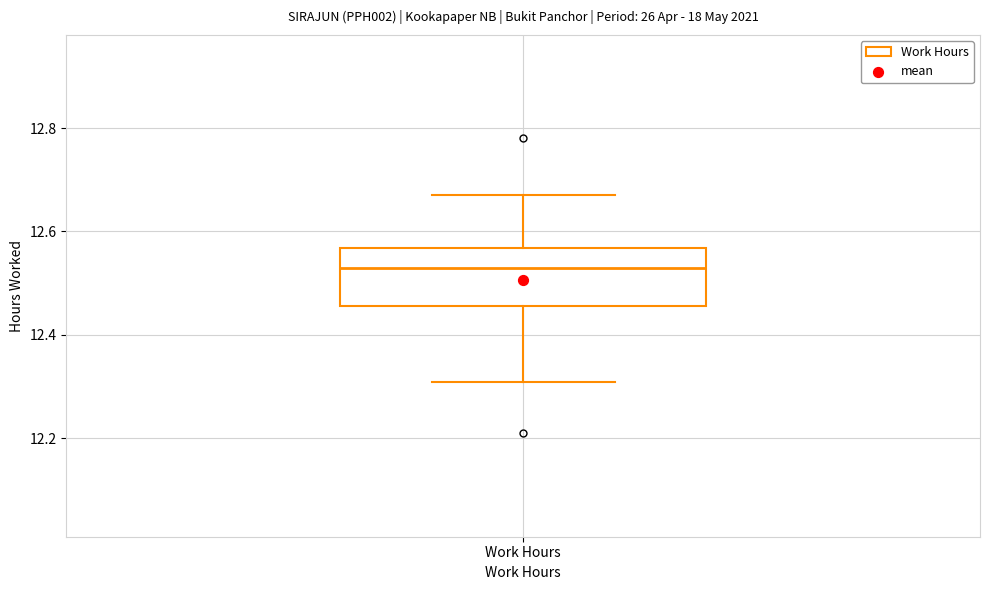

Where is the upper edge of the box for Work Hours on the y-axis? The values are not printed on the chart, so give them approximately, as read against the axis.

12.56